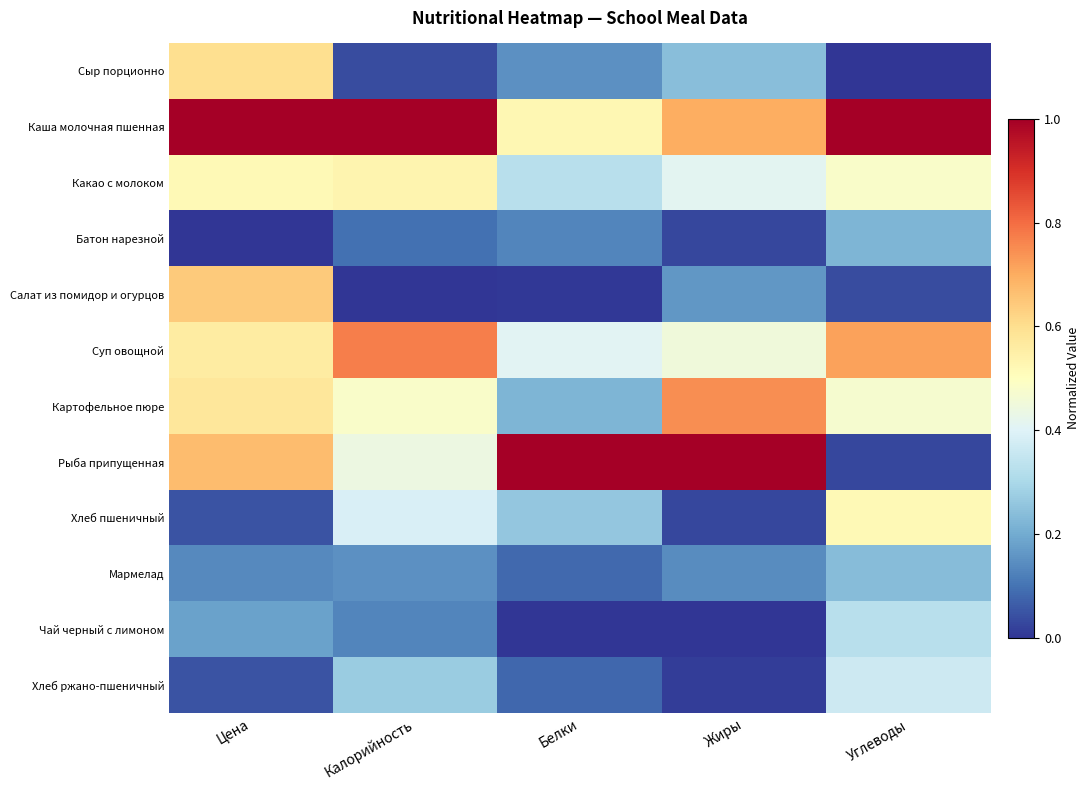

At how many categories does at least one series exceed 0?

5